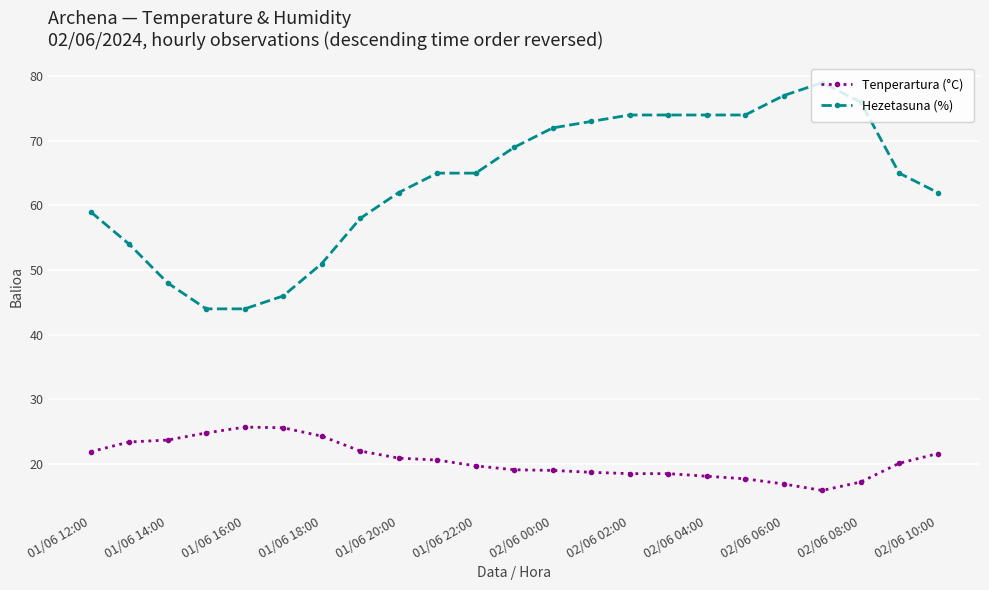

Which series has the largest total across all categories?

Hezetasuna (%)